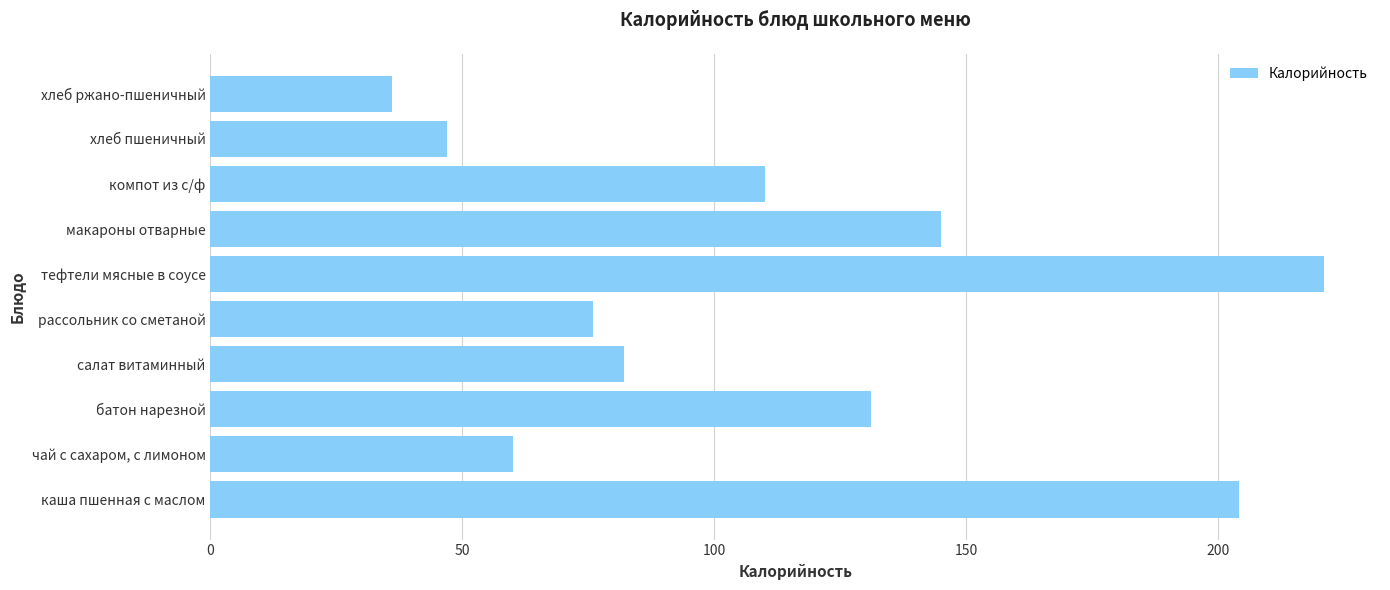

Is it true that the value at чай с сахаром, с лимоном is 60?

True